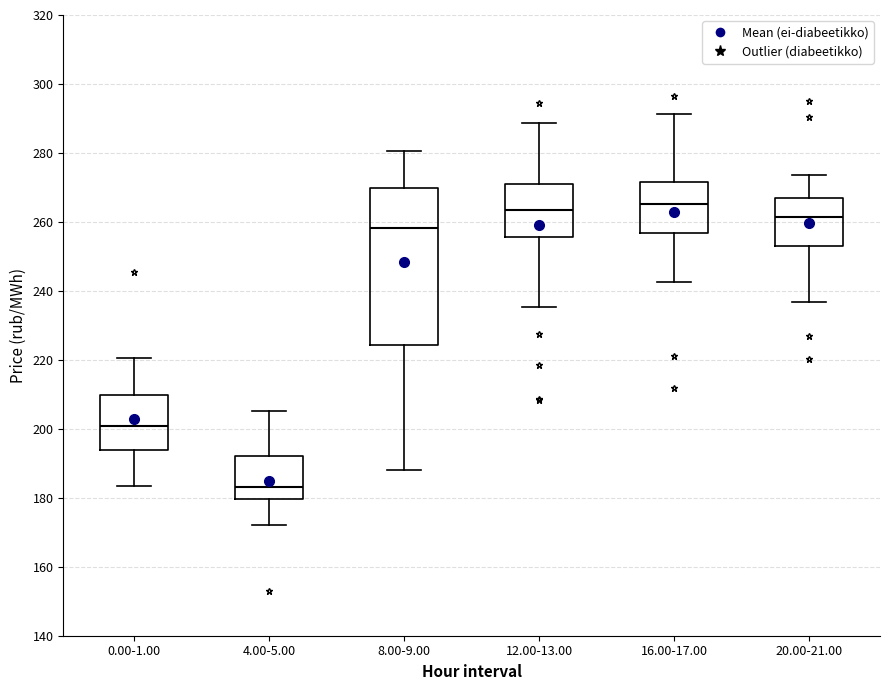

Reading left to right, read every box against the y-axis: the position of its median line, the range the box covers, and the ends of its whiskers. The values are not printed on the chart, so give them approximately, as read against the axis.

0.00-1.00: median 200, box 194 to 210, whiskers 184 to 220
4.00-5.00: median 184, box 180 to 192, whiskers 172 to 206
8.00-9.00: median 258, box 224 to 270, whiskers 188 to 280
12.00-13.00: median 264, box 256 to 270, whiskers 236 to 288
16.00-17.00: median 266, box 256 to 272, whiskers 242 to 292
20.00-21.00: median 262, box 252 to 266, whiskers 236 to 274